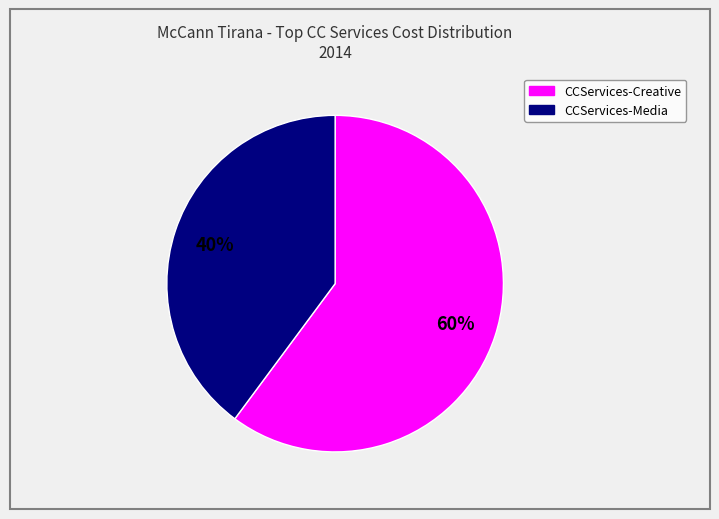

To the nearest percent, what is the average slice percentage?

50%